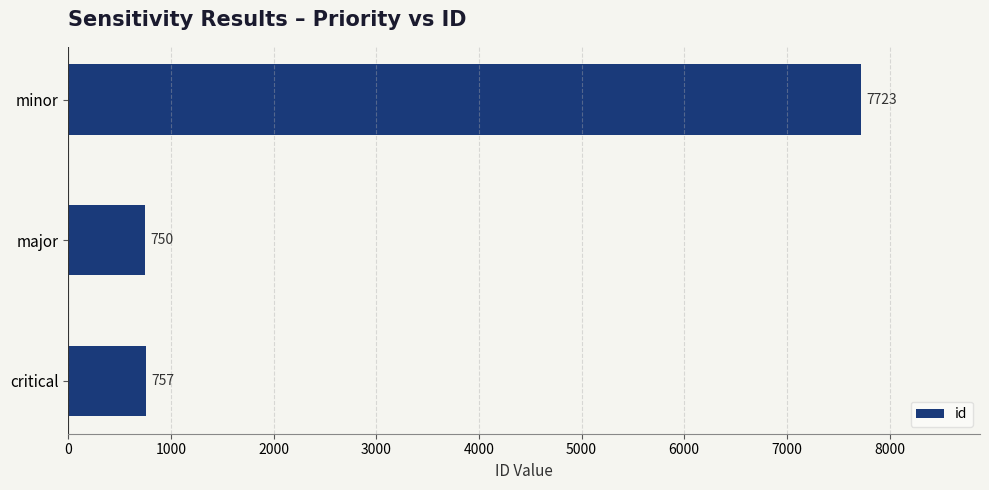

List the labels in order of value, smallest first.

major, critical, minor